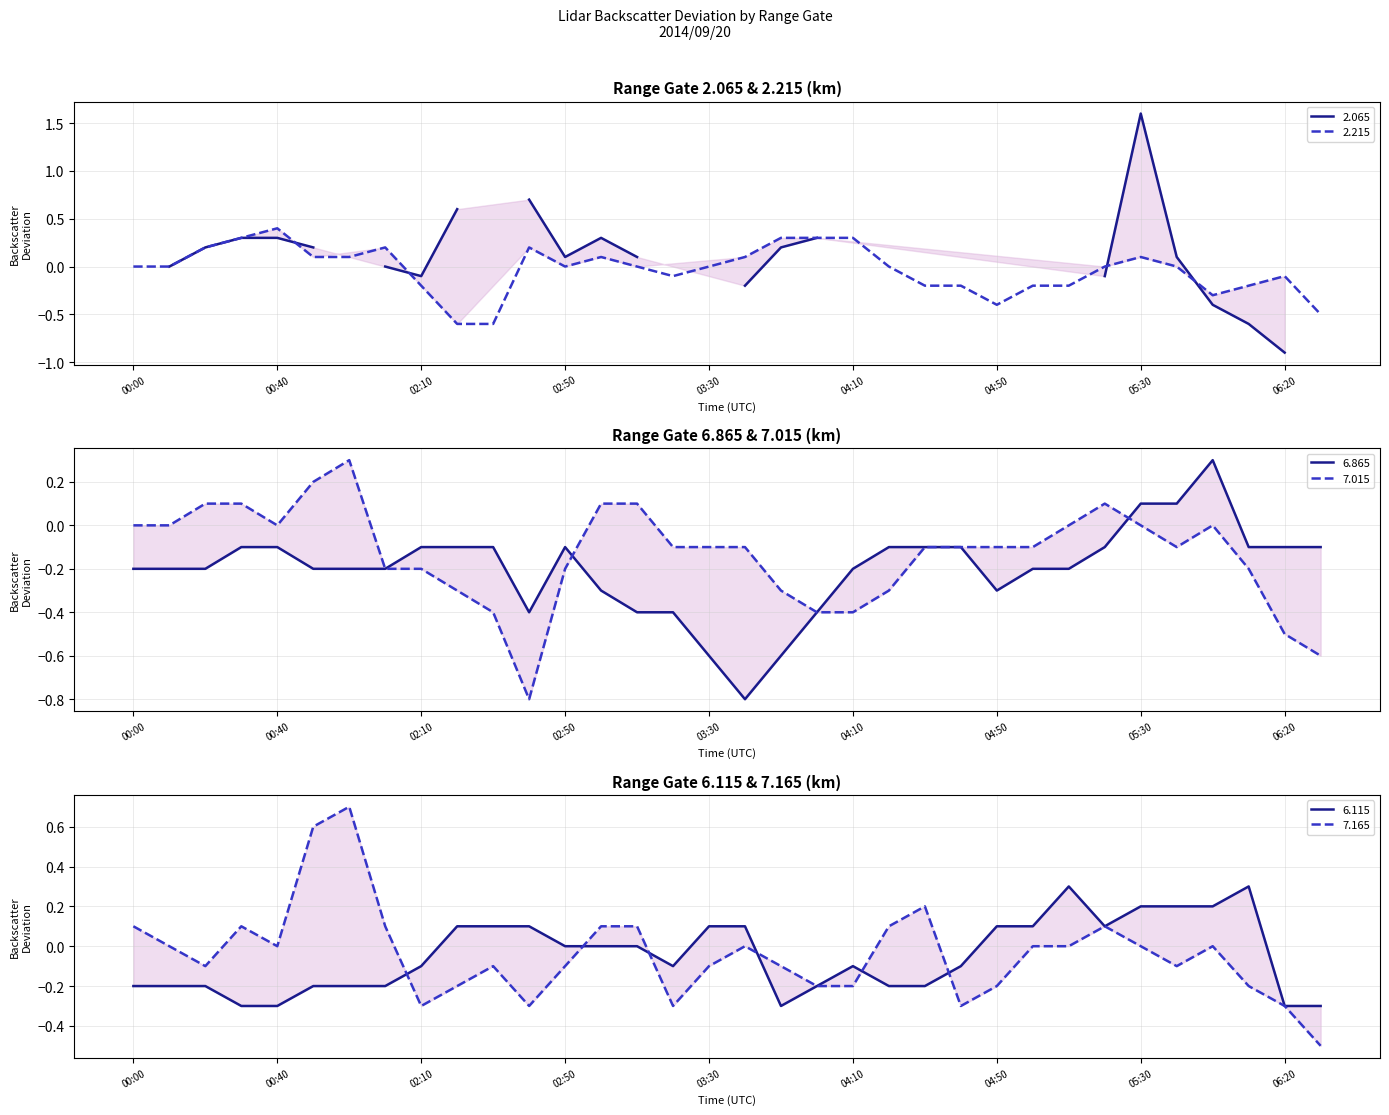

After their last crossing, which series has the higher values: 6.115 or 7.165?

6.115